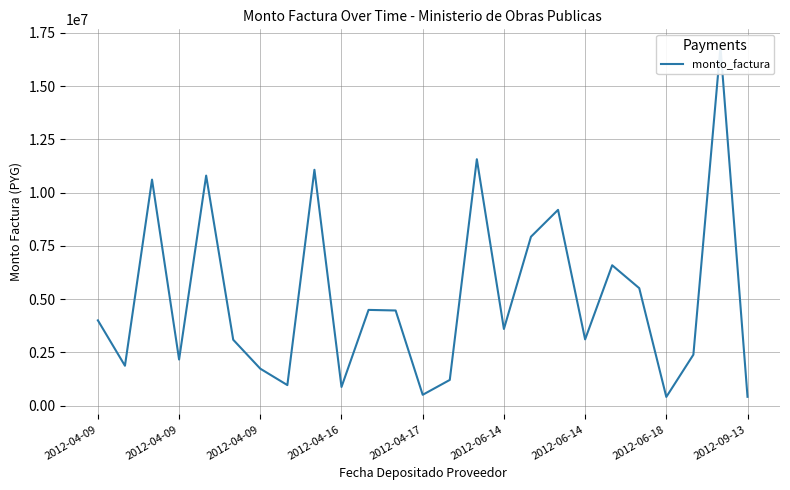

What is the average value?

5018819